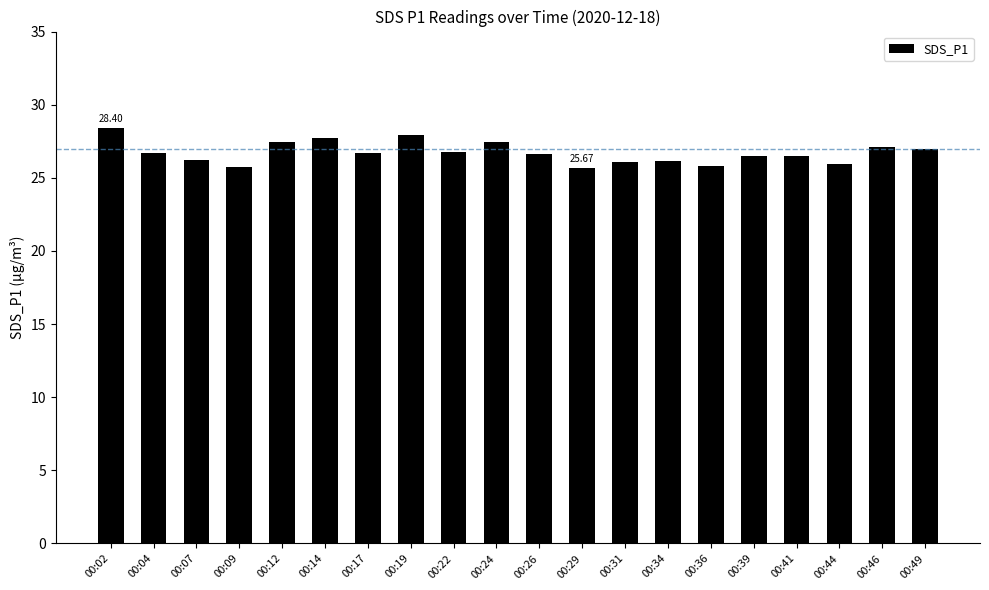

What is the value of the 5th bar from the left?

27.4